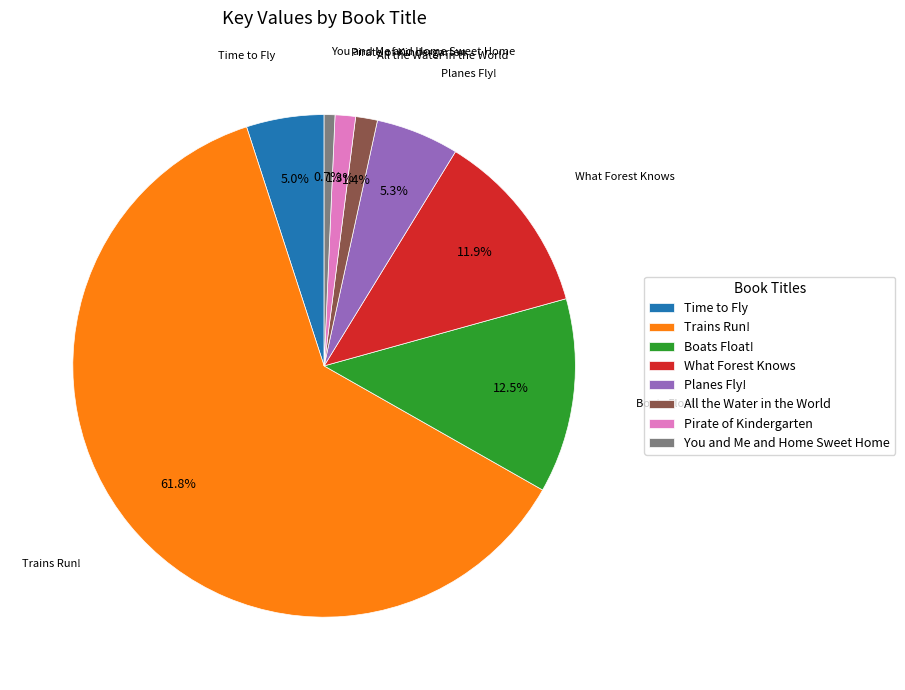

How many slices are in this pie chart?

8